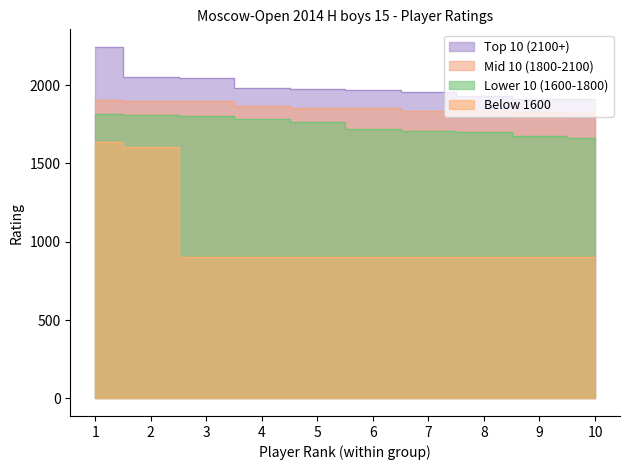

Does the chart display data point markers on the line(s)?

No